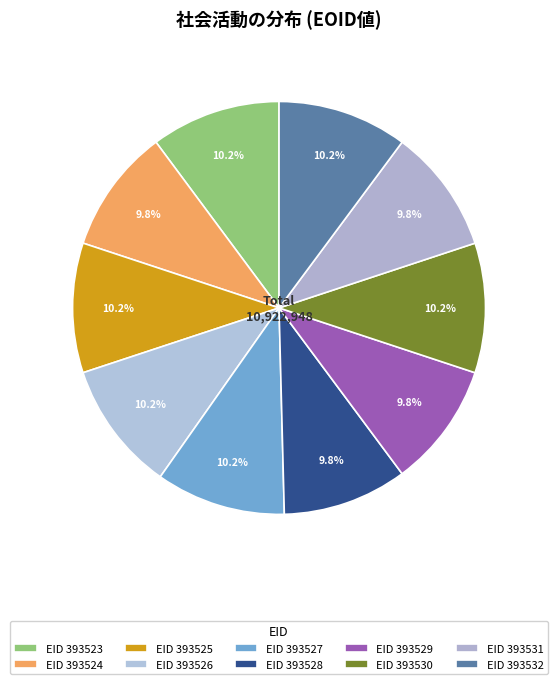

How many slices are in this pie chart?

10